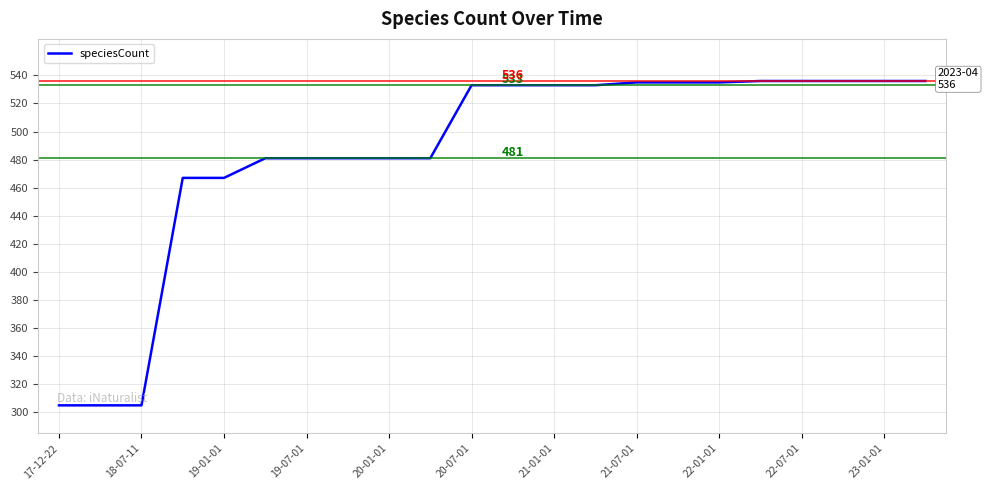

What is the smallest value displayed?

305